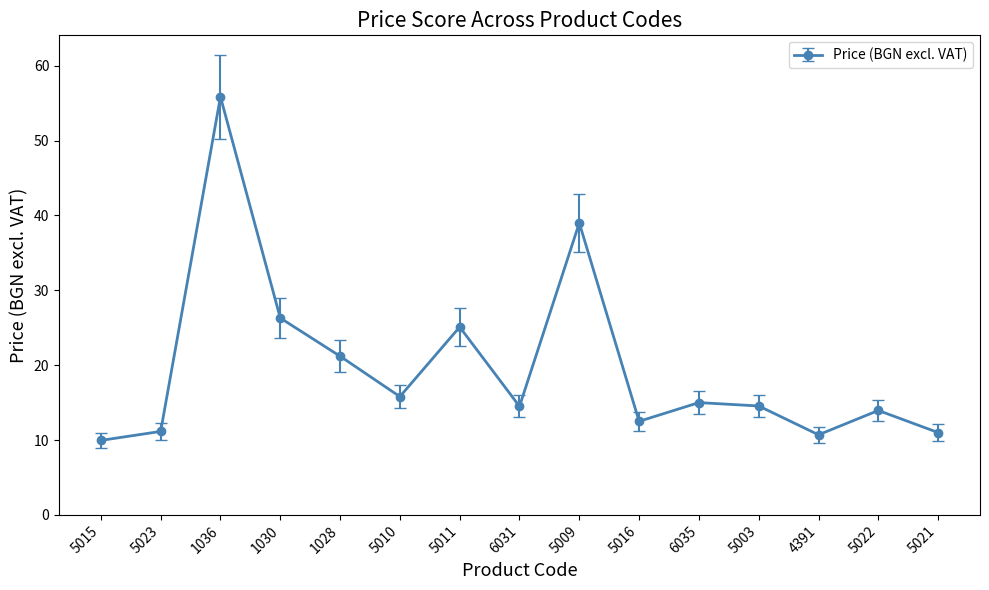

True or false: the data shows 5.1 at 6035.

False